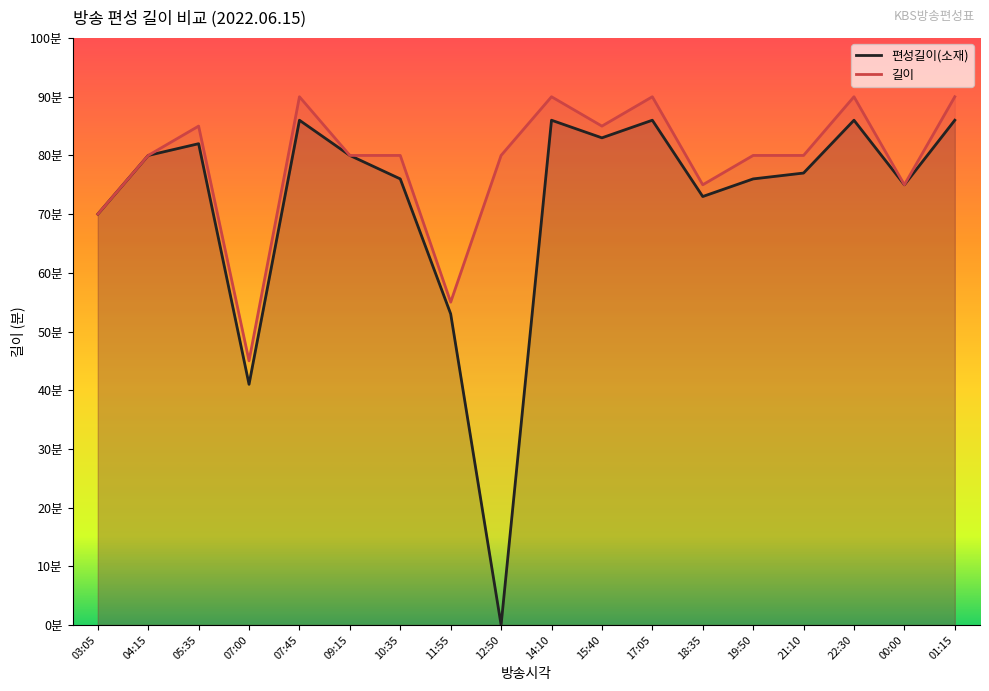

In 길이, how many points are lower than both neighbors (excluding endpoints)?

5